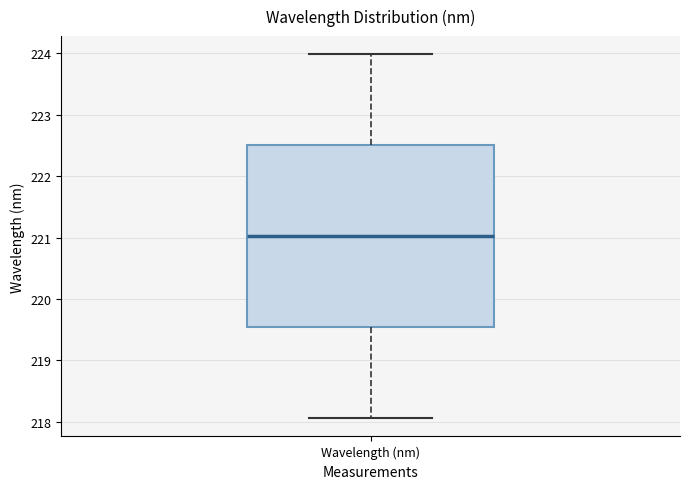

Read this box plot against the y-axis: the position of the median line, the range covered by the box, and the ends of both whiskers. The values are not printed on the chart, so give them approximately, as read against the axis.

median 221.0, box 219.5 to 222.5, whiskers 218.1 to 224.0